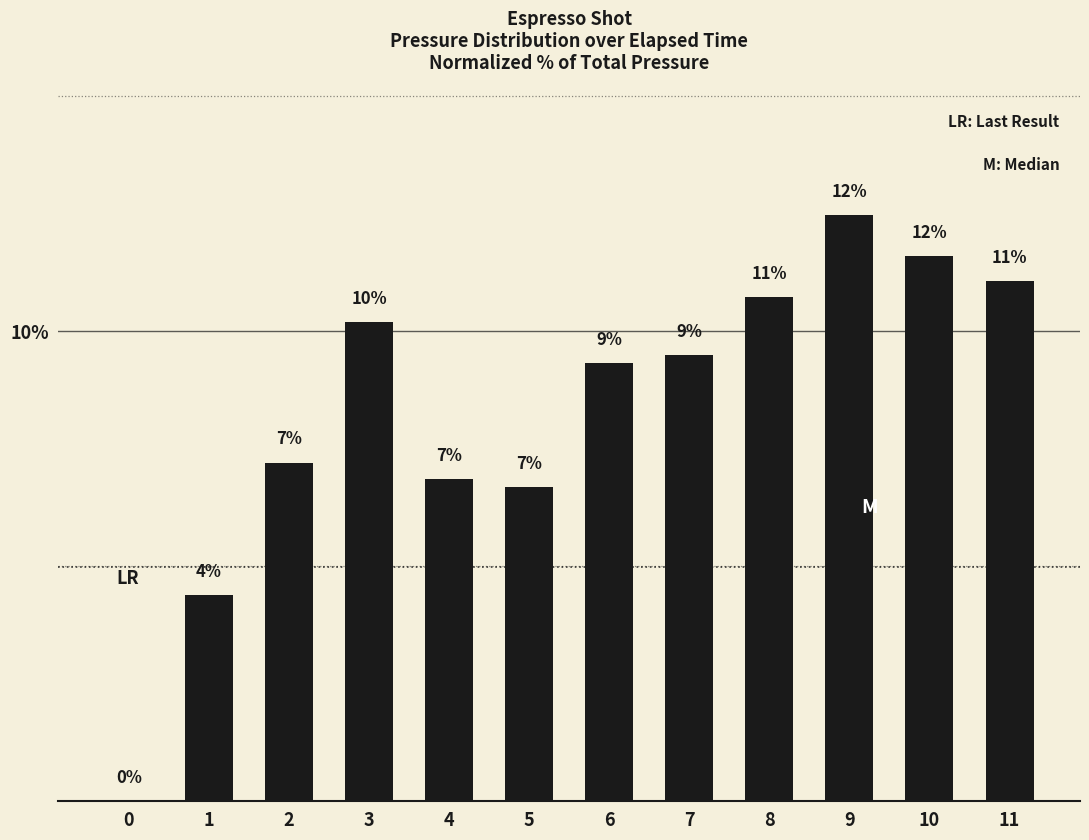

True or false: the data shows 4.8 at 10.

False